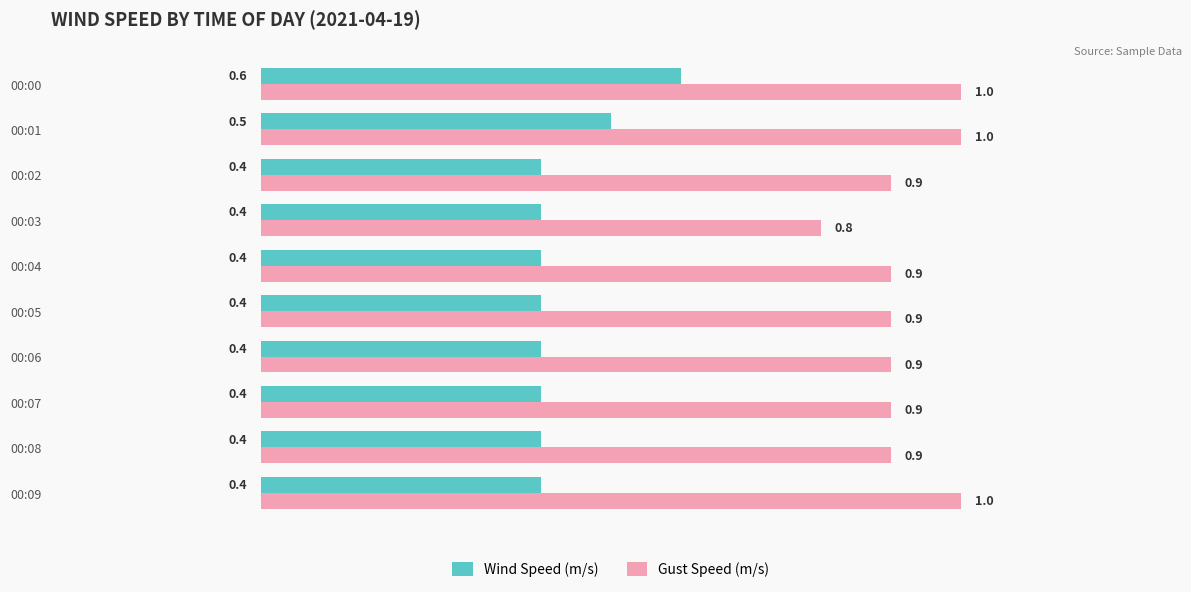

What is the difference between the maximum and minimum values in the Wind Speed (m/s) series?

0.2